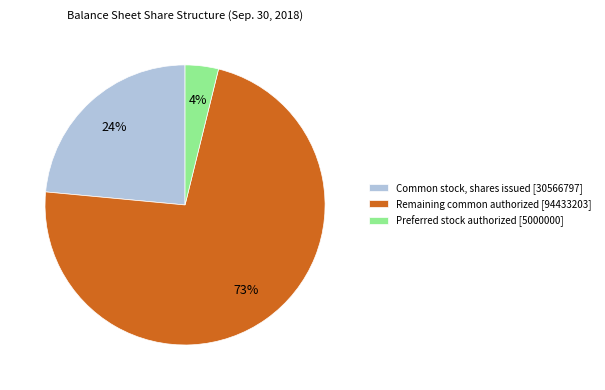

Do Preferred stock authorized [5000000] and Common stock, shares issued [30566797] together represent more than half of the pie?

No